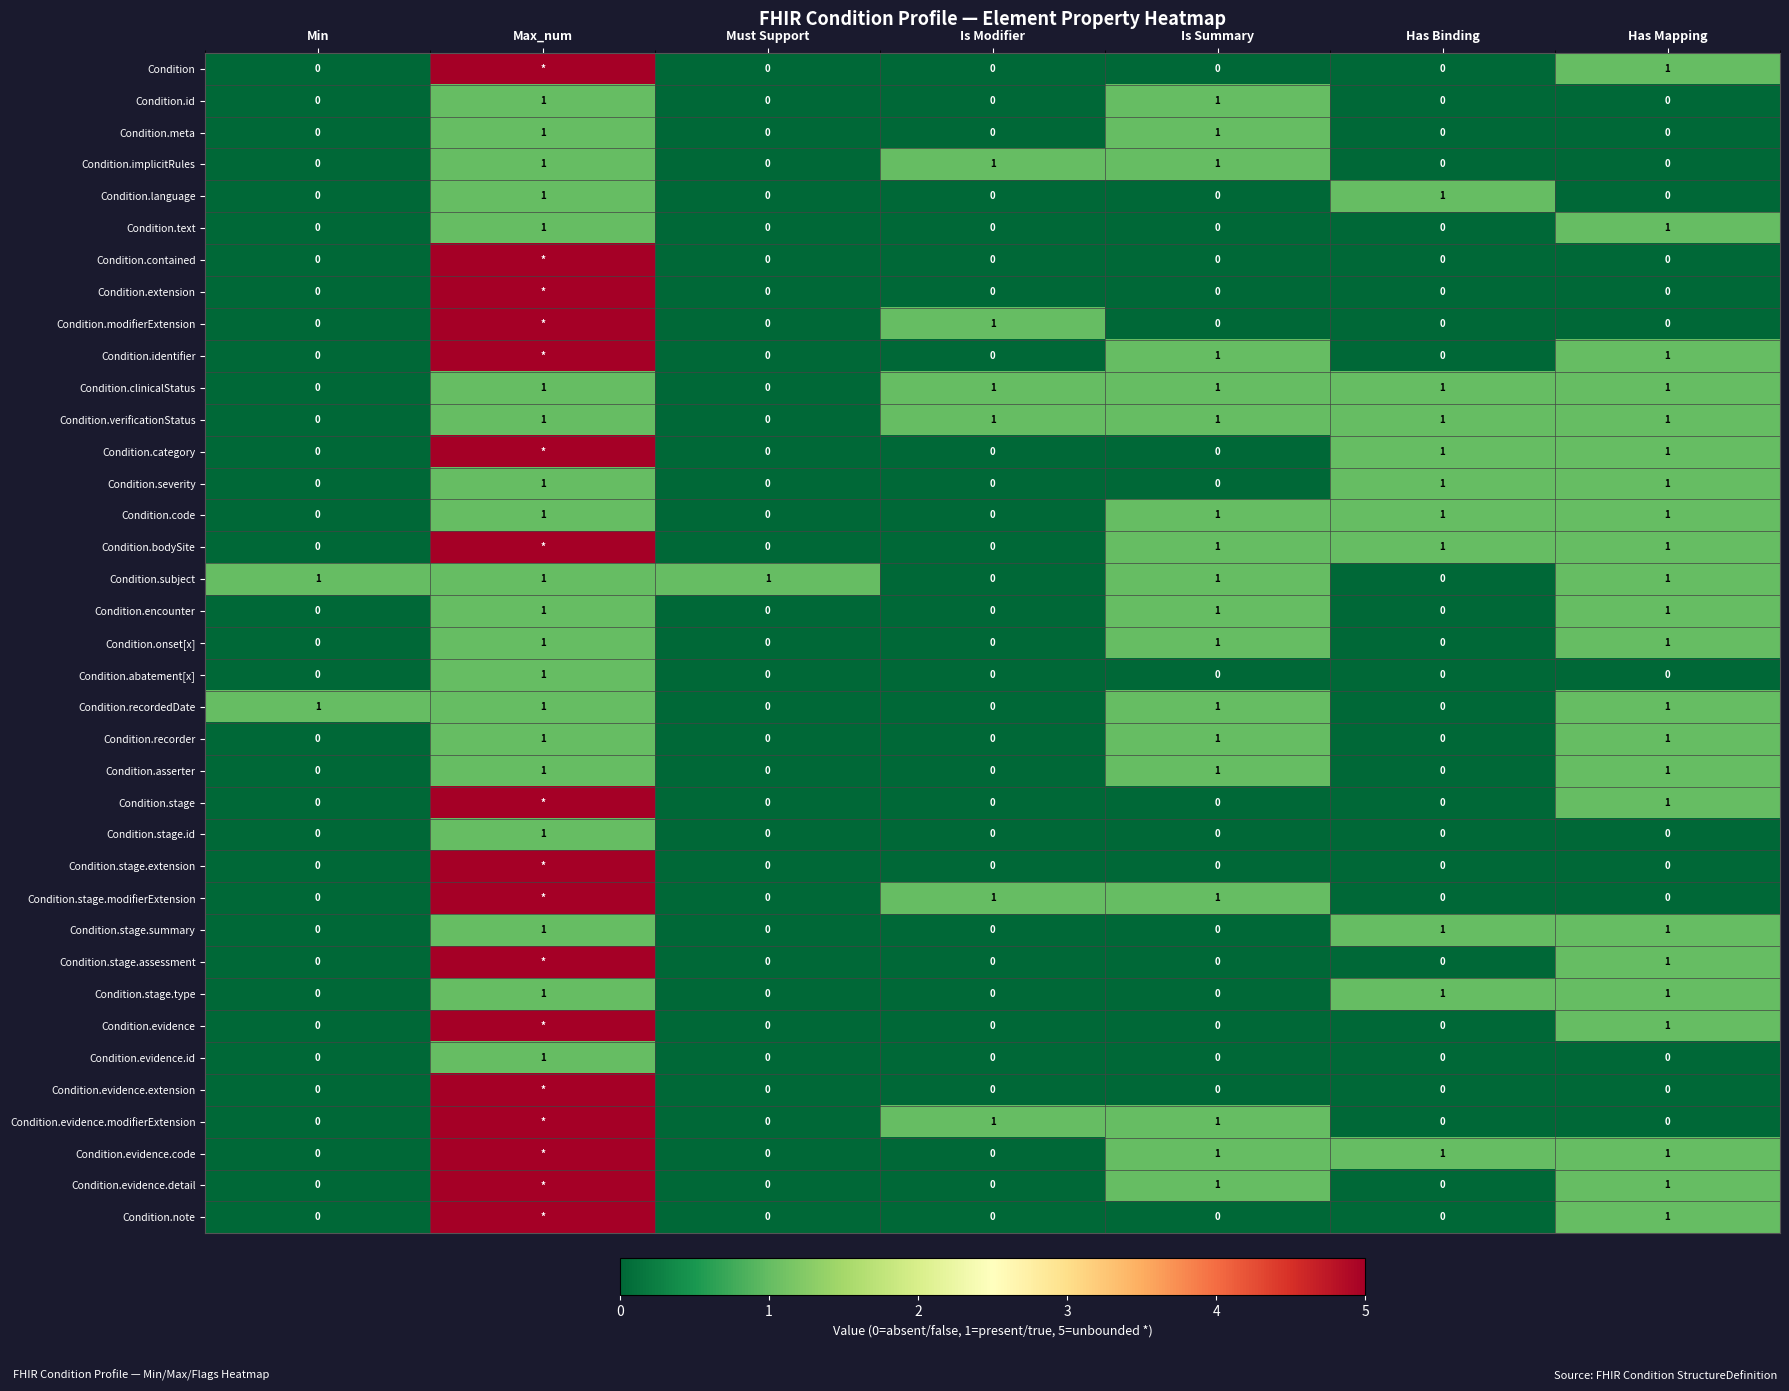

The value of Condition.onset[x] at Has Mapping is 1. True or false?

True